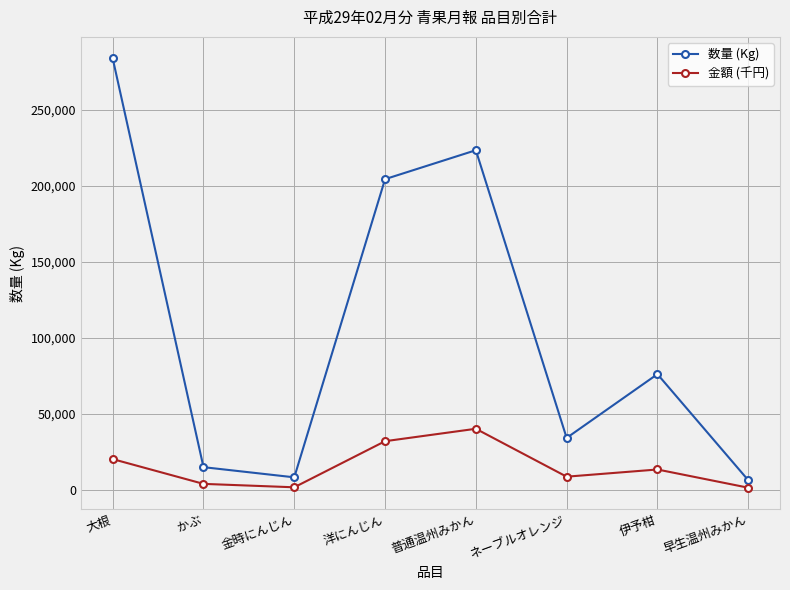

What is the greatest value displayed?

283781